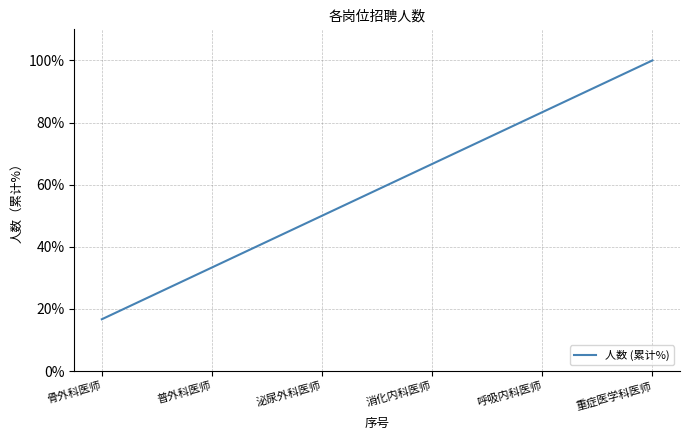

What is the smallest value displayed?

16.7